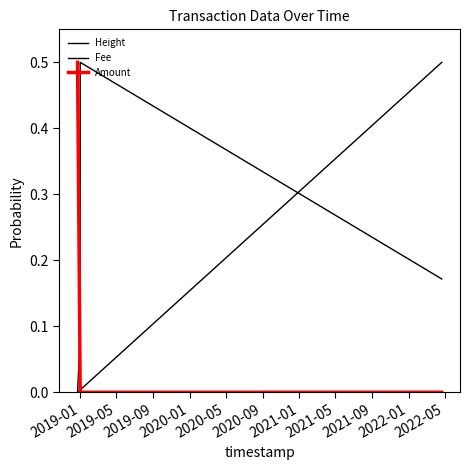

What is the average value of the Amount series?

0.1